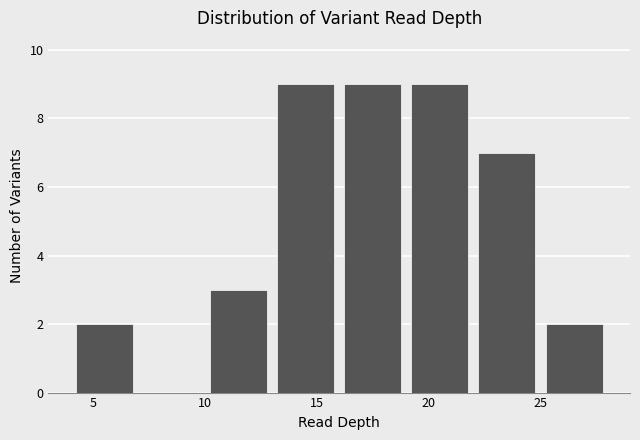

What is the height of the bar covering 25 to 28 on the x-axis? The values are not printed on the chart, so give them approximately, as read against the axis.

2